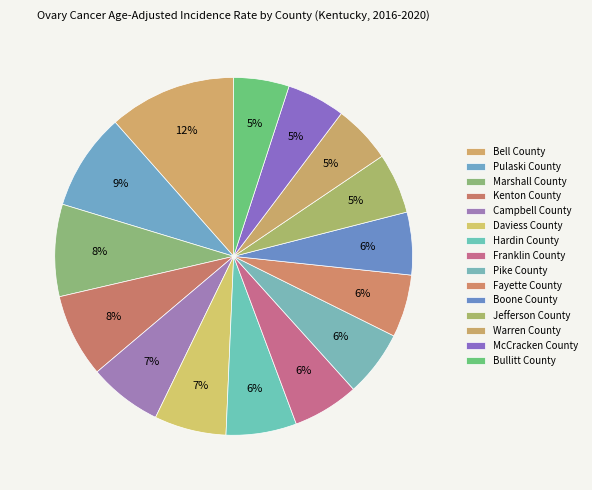

How many slices are in this pie chart?

15